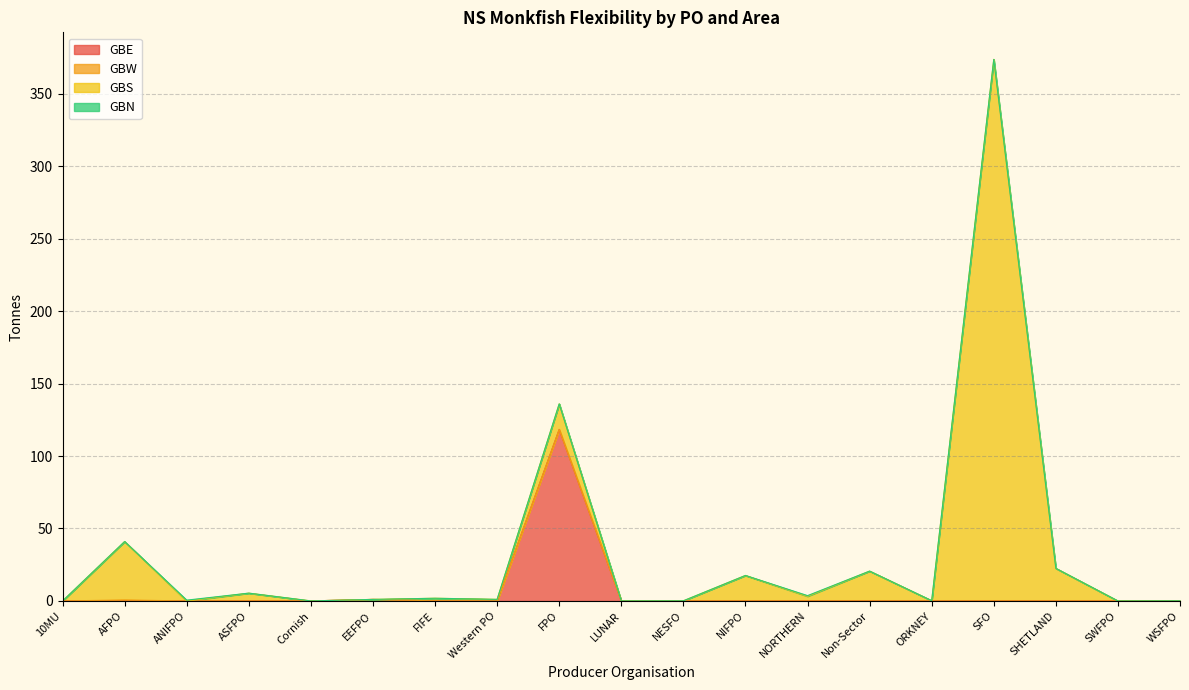

At how many categories does at least one series exceed 8?

6